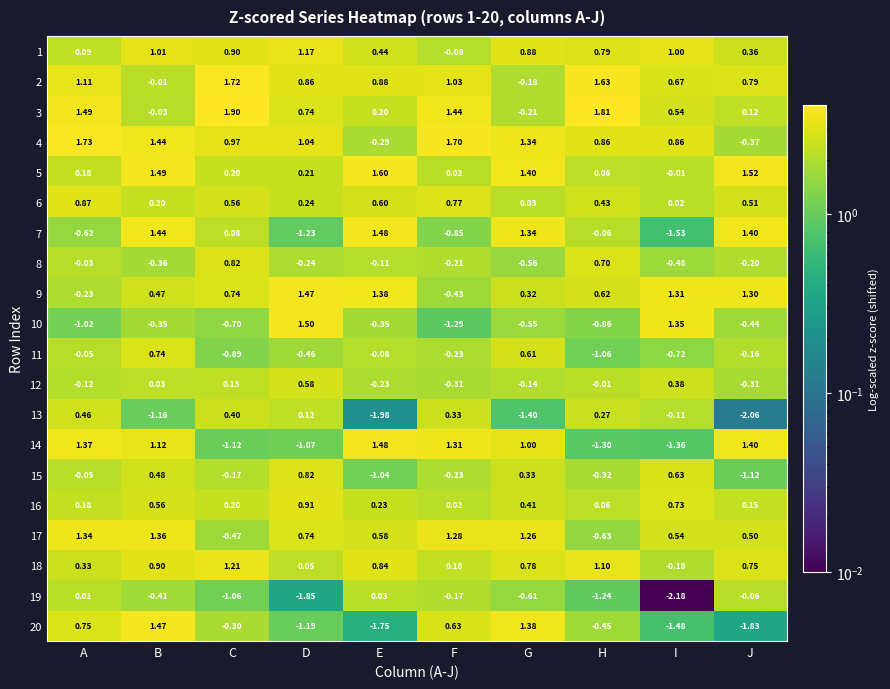

At which category is the sum across all series the highest?

B